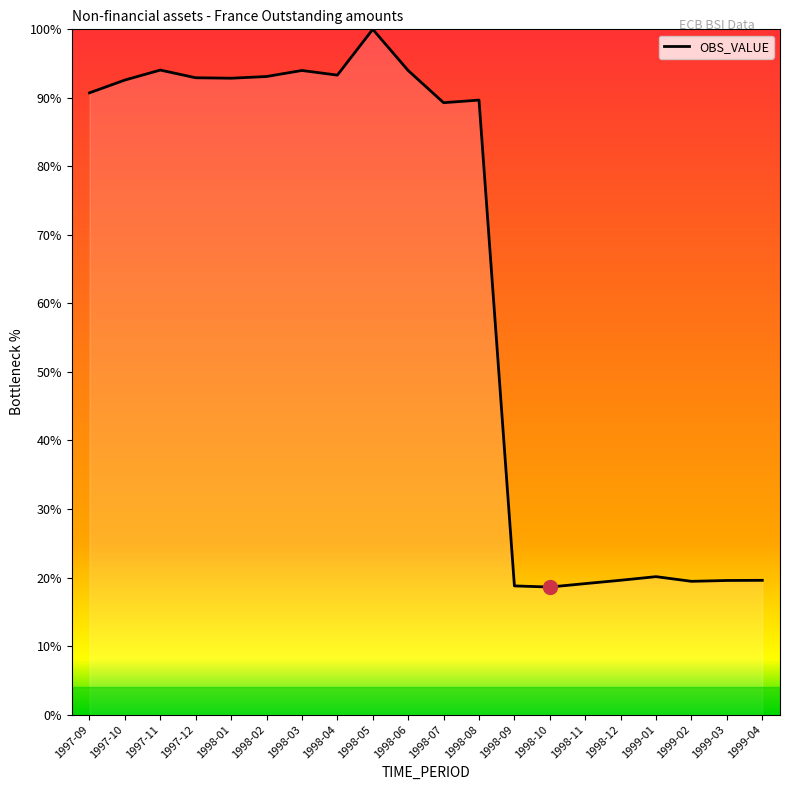

The value at 1998-04 is 93.3. True or false?

True